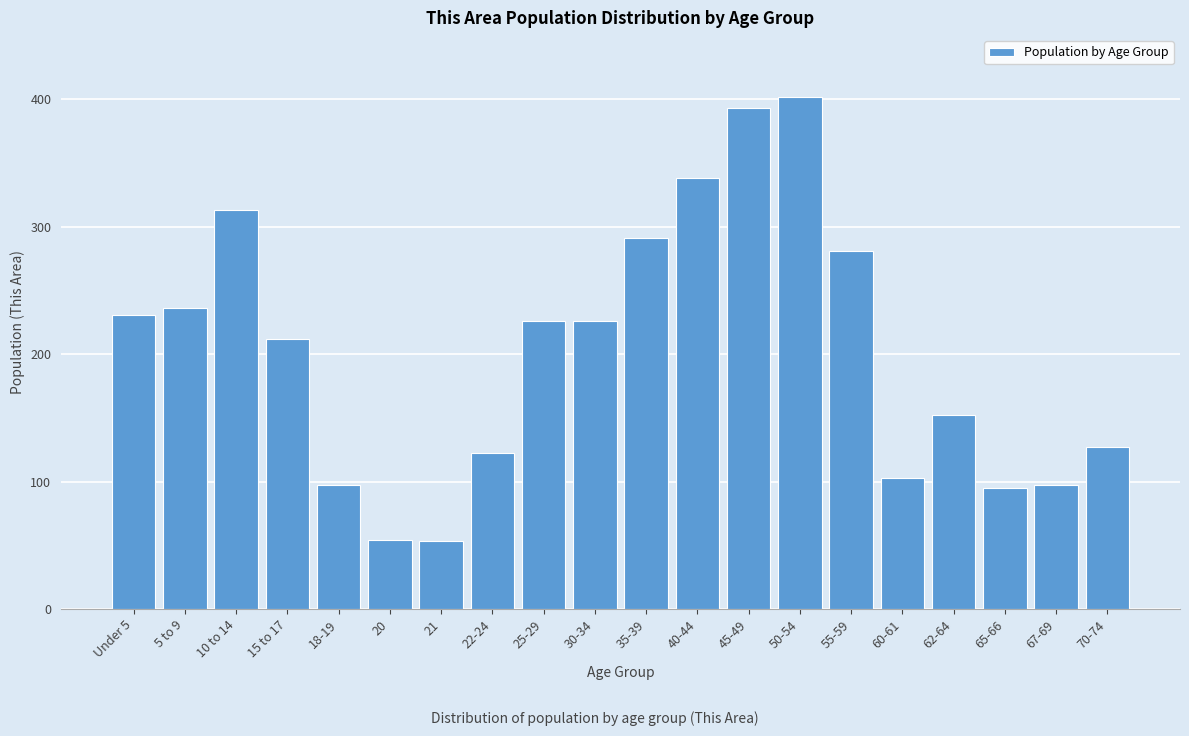

What is the value of the 11th bar from the left?

291